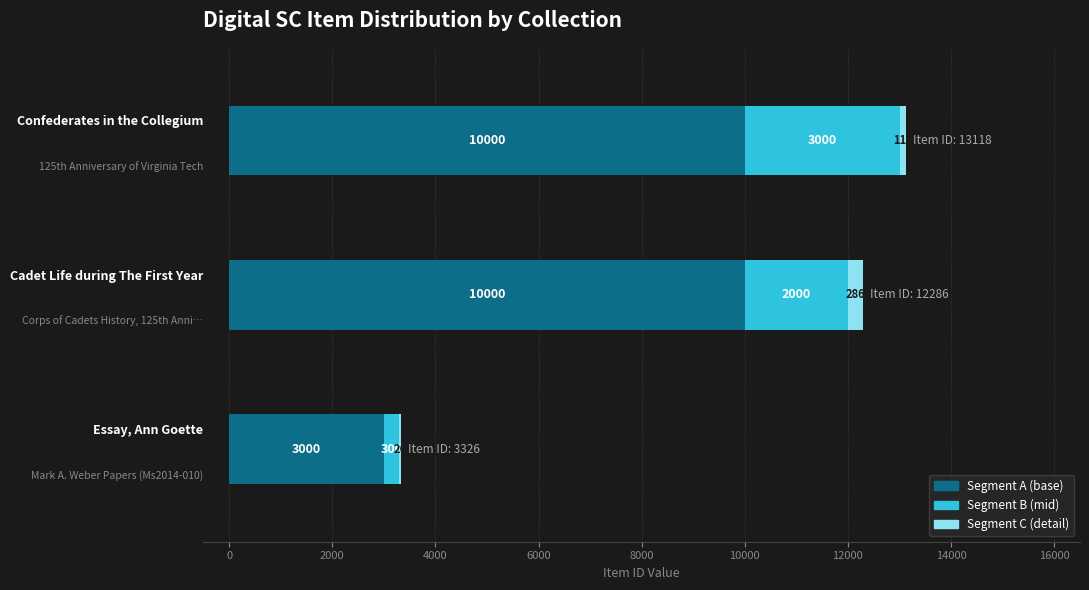

Count the number of data series in this chart.

3